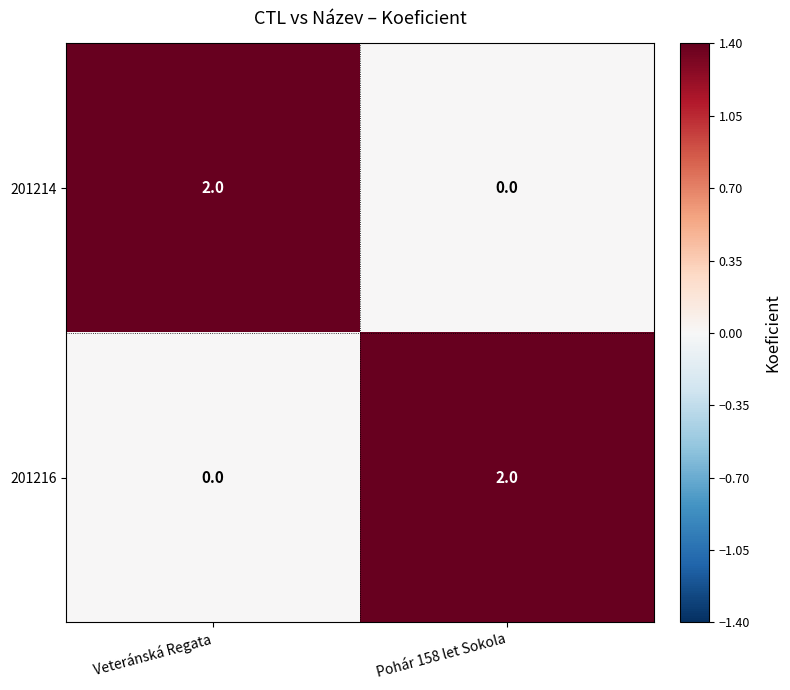

What is the spread (max minus min) of values at Pohár 158 let Sokola?

2